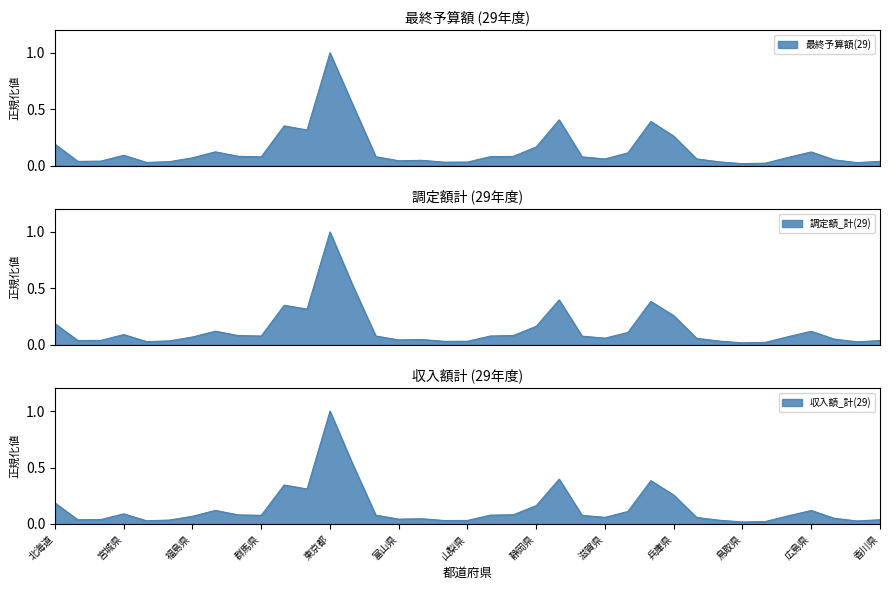

What position from the right is 福島県?

31